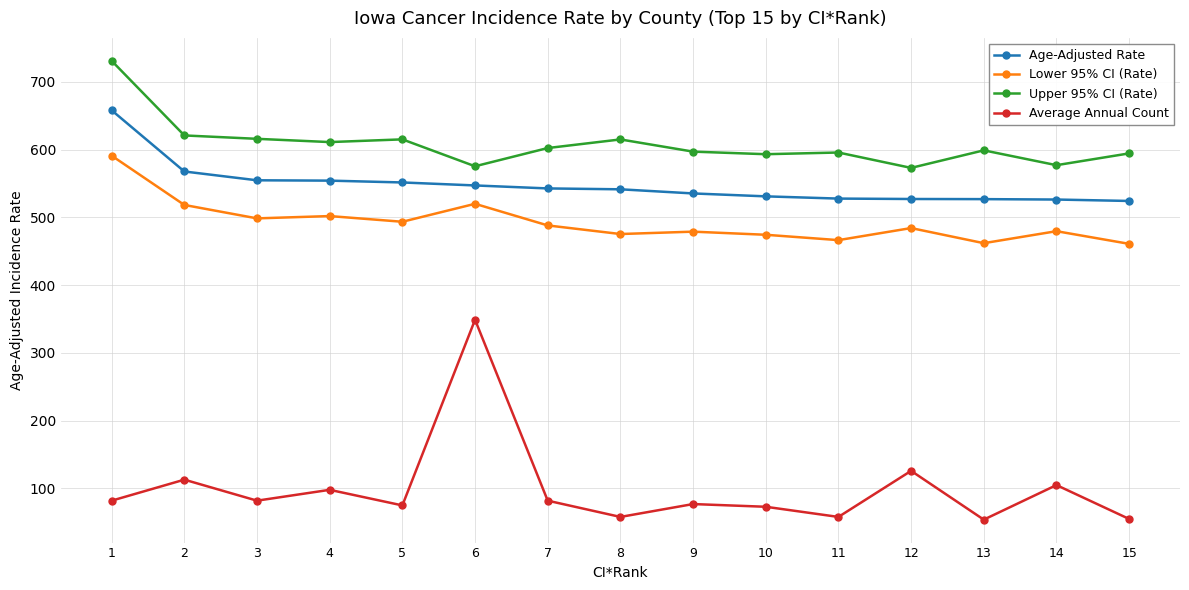

Which series has the widest spread of values?

Average Annual Count